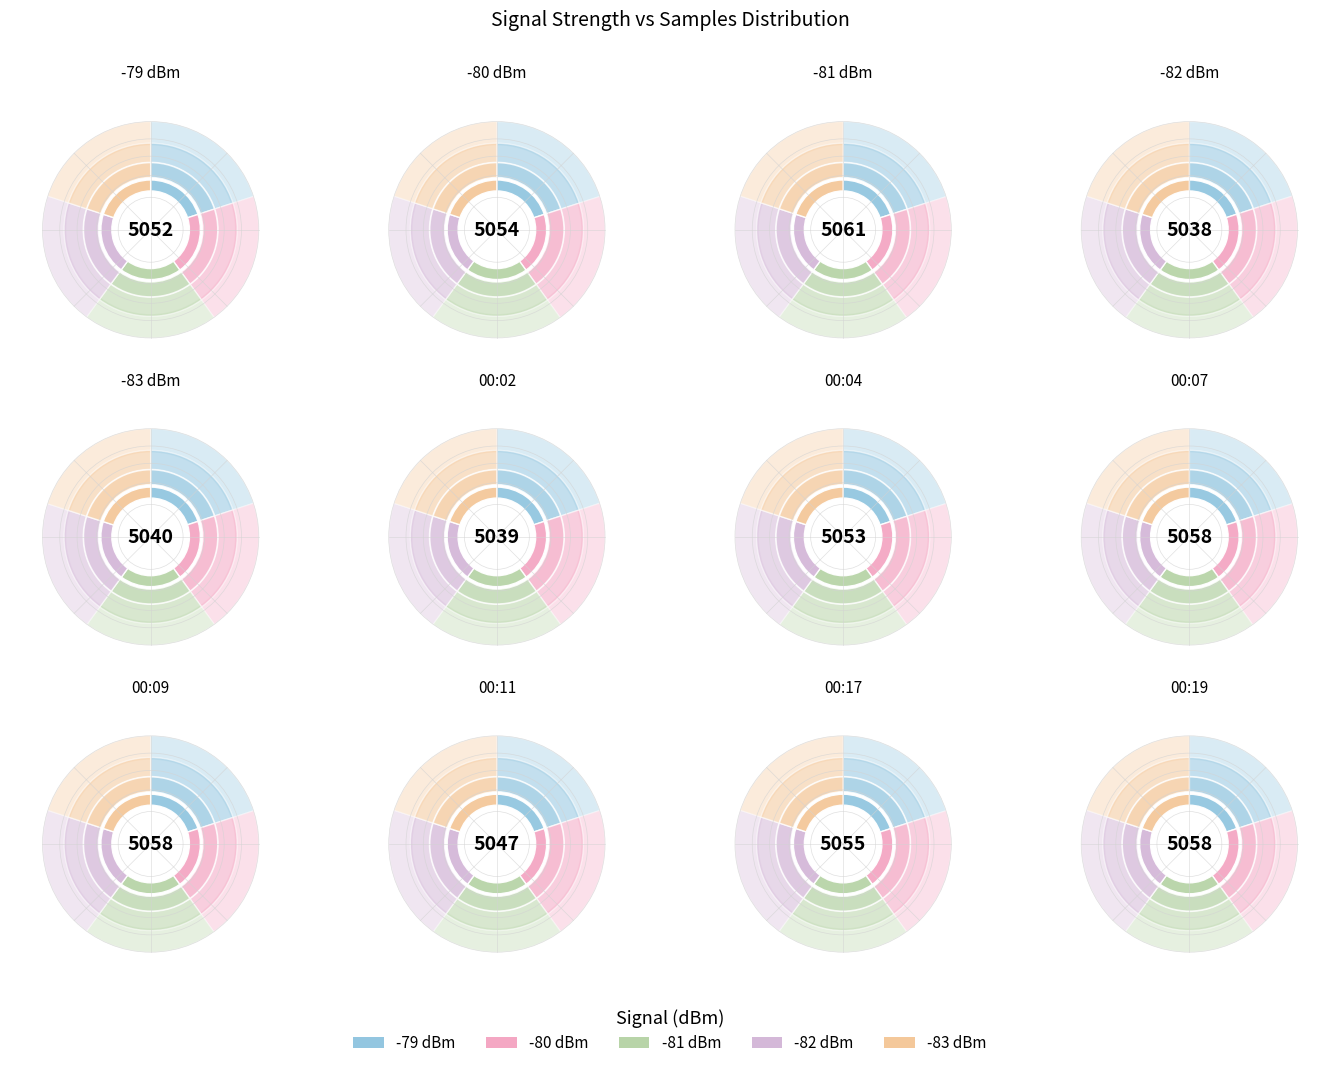

True or false: 00:24 accounts for 3% of the total.

False